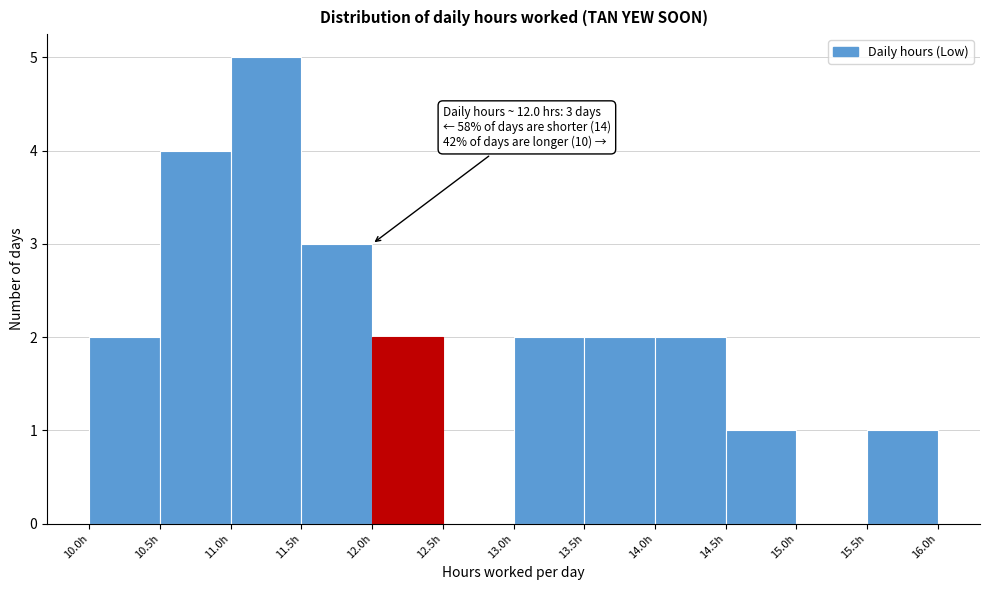

Which range on the x-axis has the tallest bar?

11.0 to 11.5